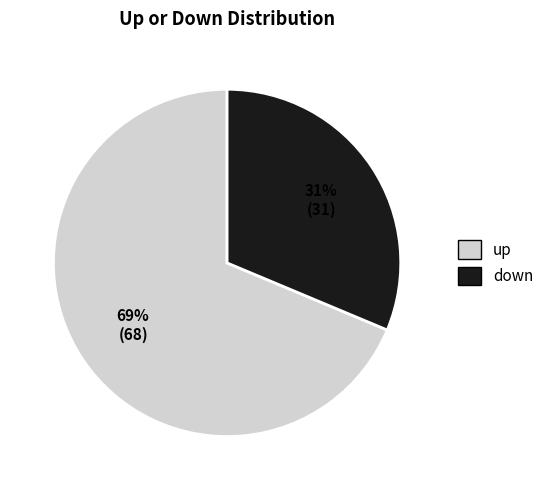

Between up and down, which is larger?

up